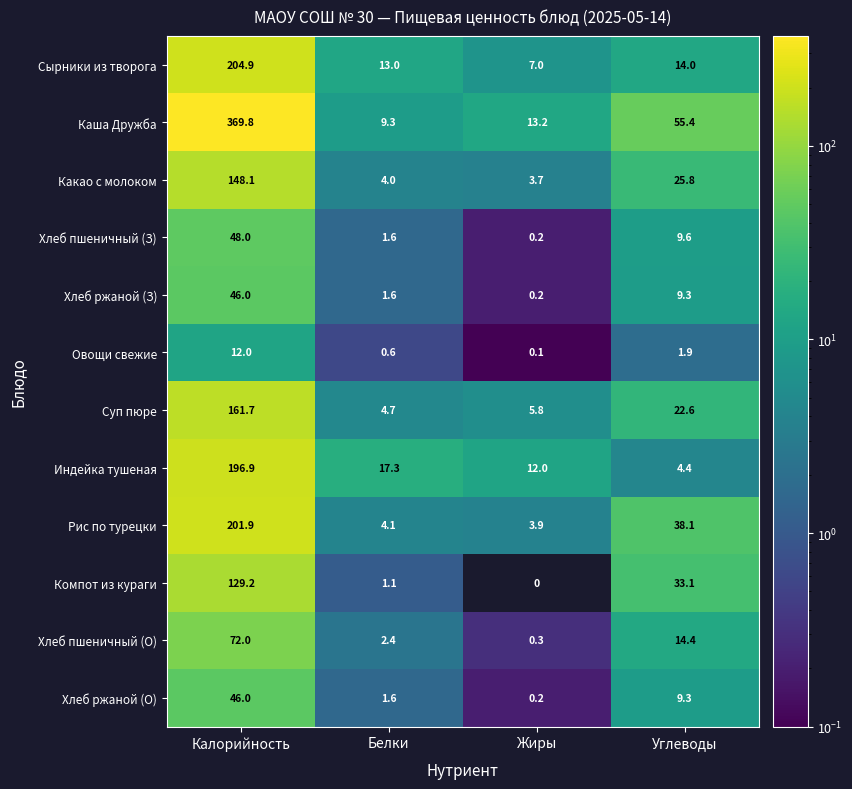

What is the sum of the Рис по турецки values at Жиры and Углеводы?

42.0